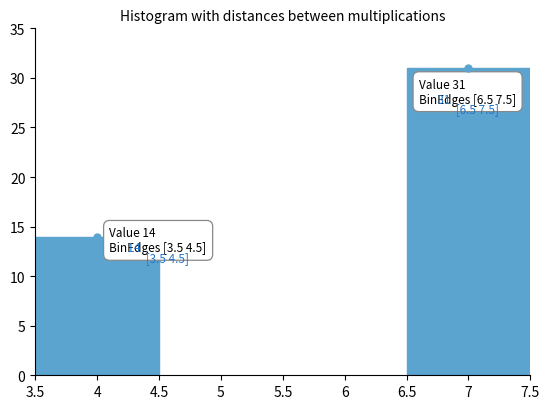

Reading right to left, extract all data points from this chart.

7=31	4=14